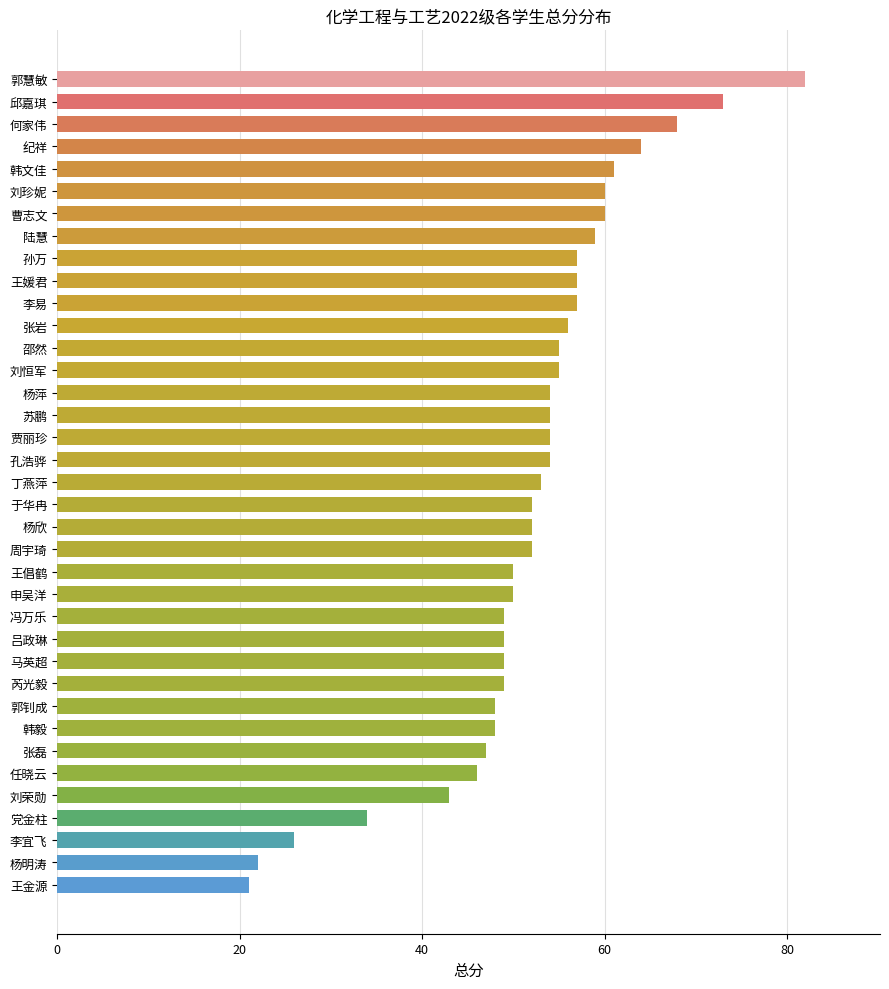

Count the number of categories in the chart.

37